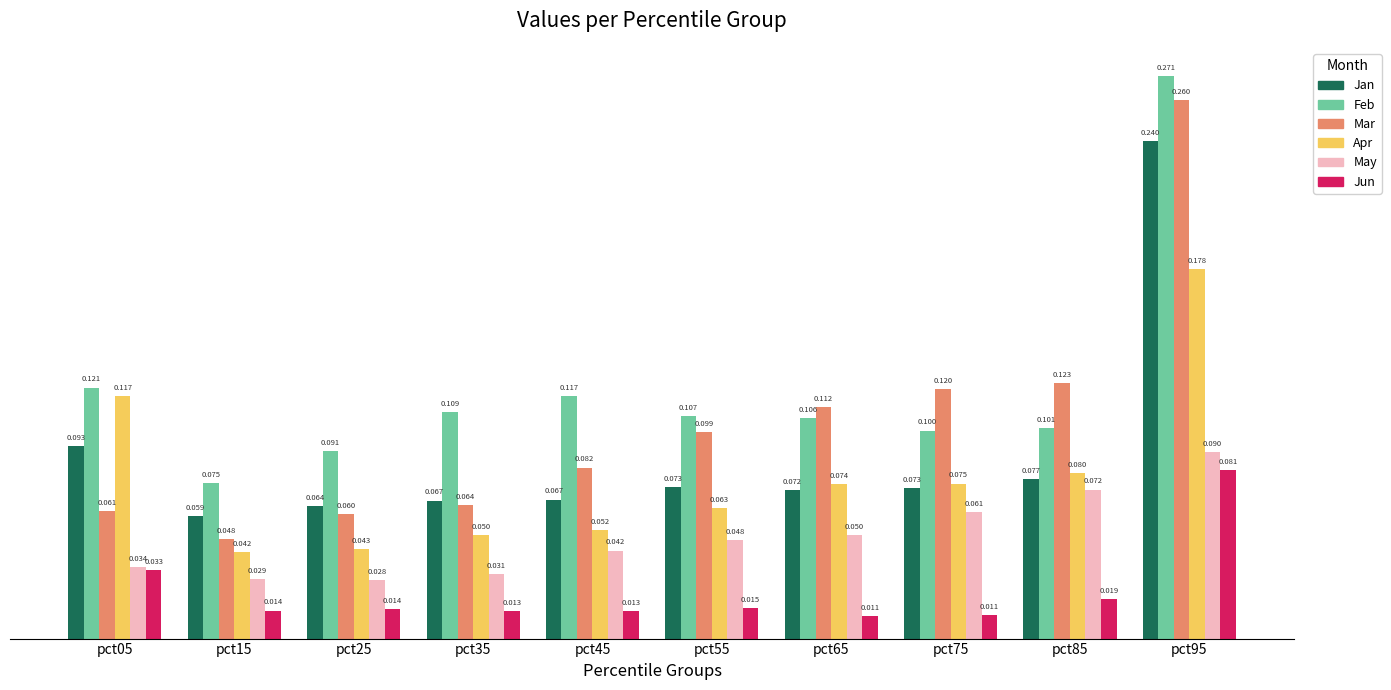

What is the value of the Feb bar at the 1st from the left?

0.1